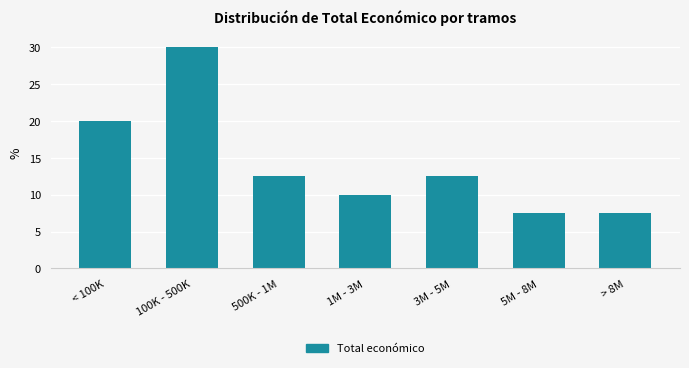

Reading right to left, list all the values displayed in this chart.

> 8M=7.5	5M - 8M=7.5	3M - 5M=12.5	1M - 3M=10.0	500K - 1M=12.5	100K - 500K=30.0	< 100K=20.0